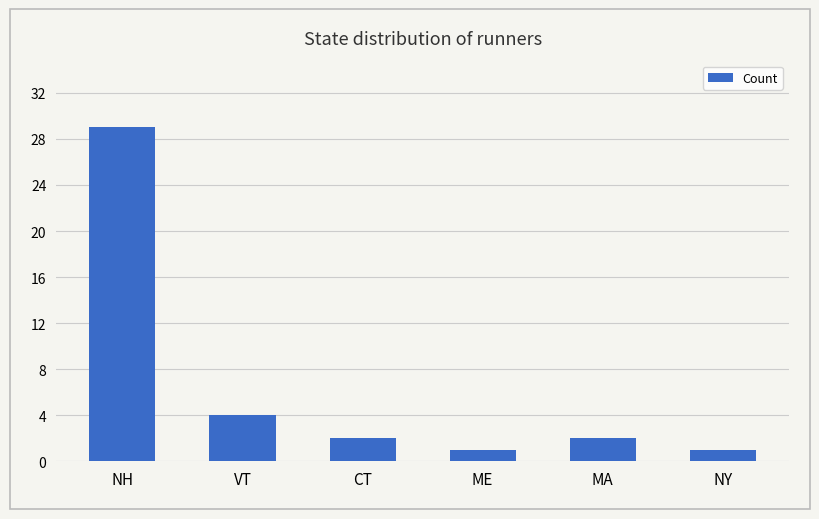

Reading right to left, what are all the values shown in this chart?

1	2	1	2	4	29